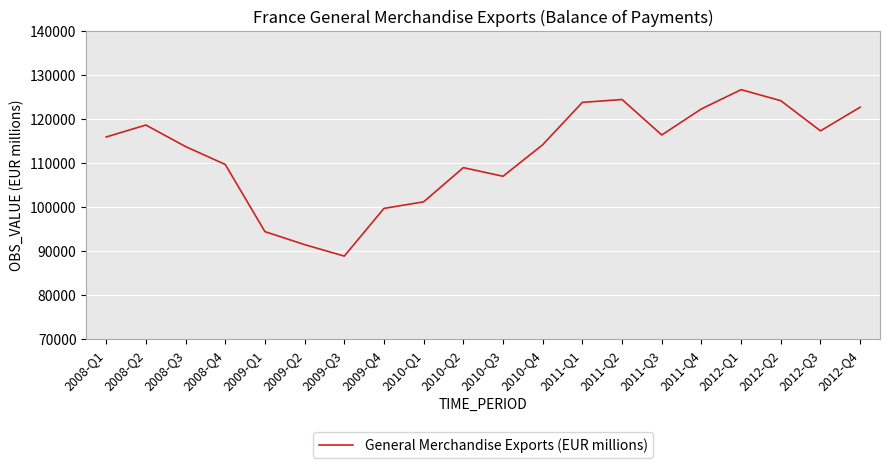

What value does the data have at 2008-Q2, to the nearest 10?

118650